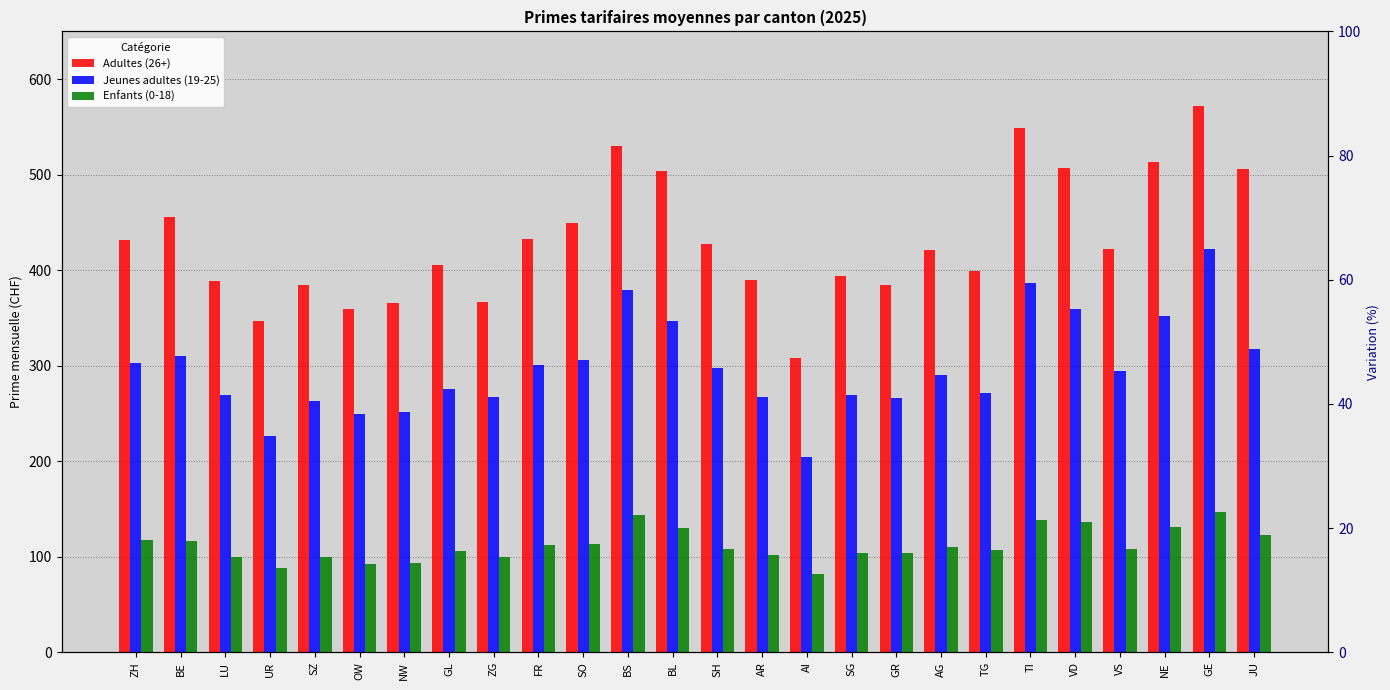

How many categories are shown in the chart?

26